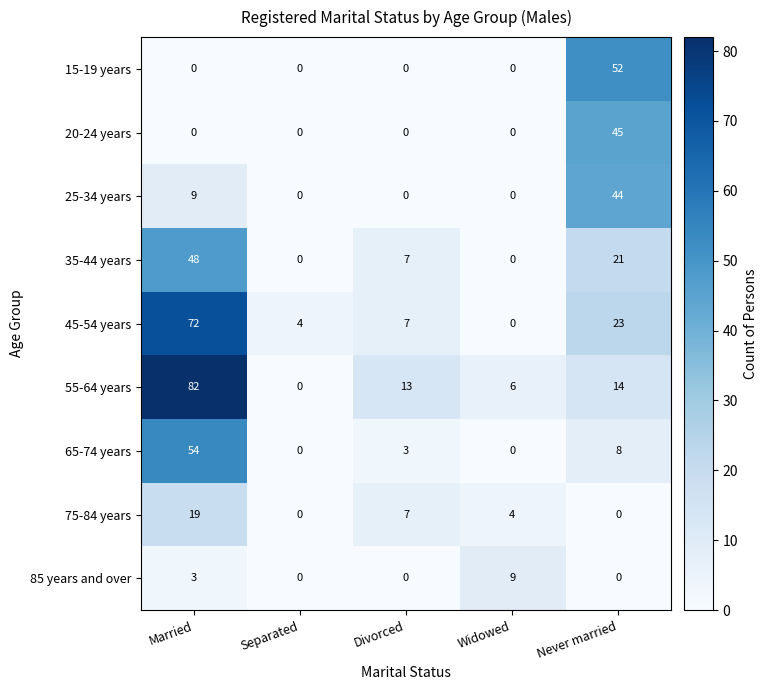

How many positive values does the 20-24 years series have?

1